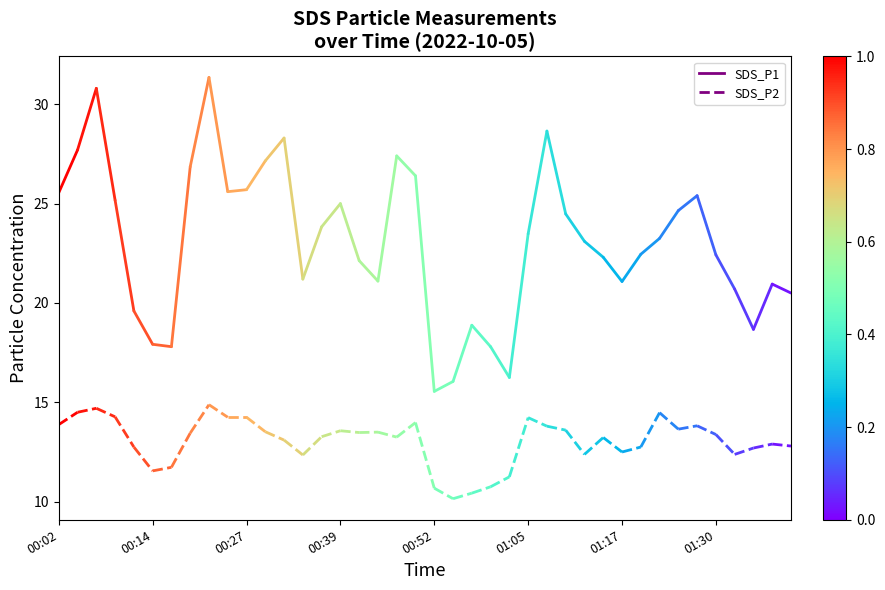

Is it true that SDS_P2 equals 13.9 at 00:02?

True